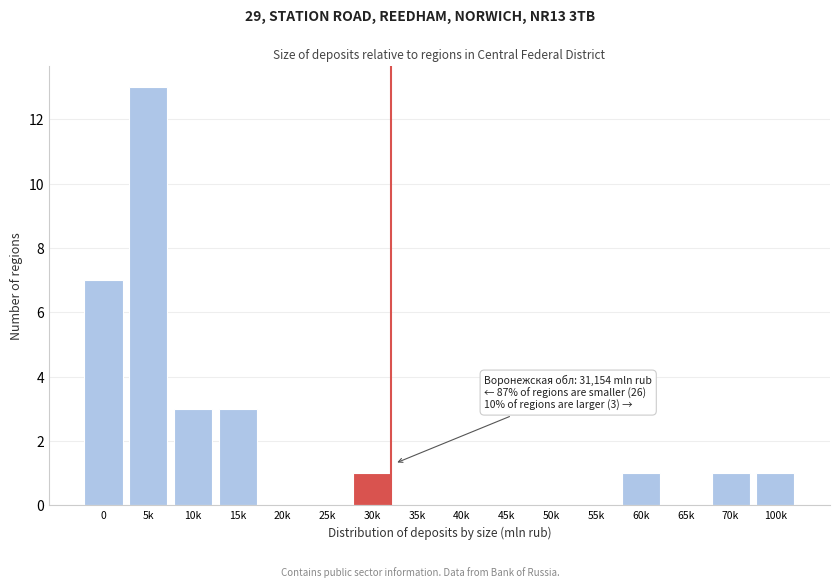

Reading right to left, extract all data points from this chart.

100k=1	70k=1	65k=0	60k=1	55k=0	50k=0	45k=0	40k=0	35k=0	30k=1	25k=0	20k=0	15k=3	10k=3	5k=13	0=7